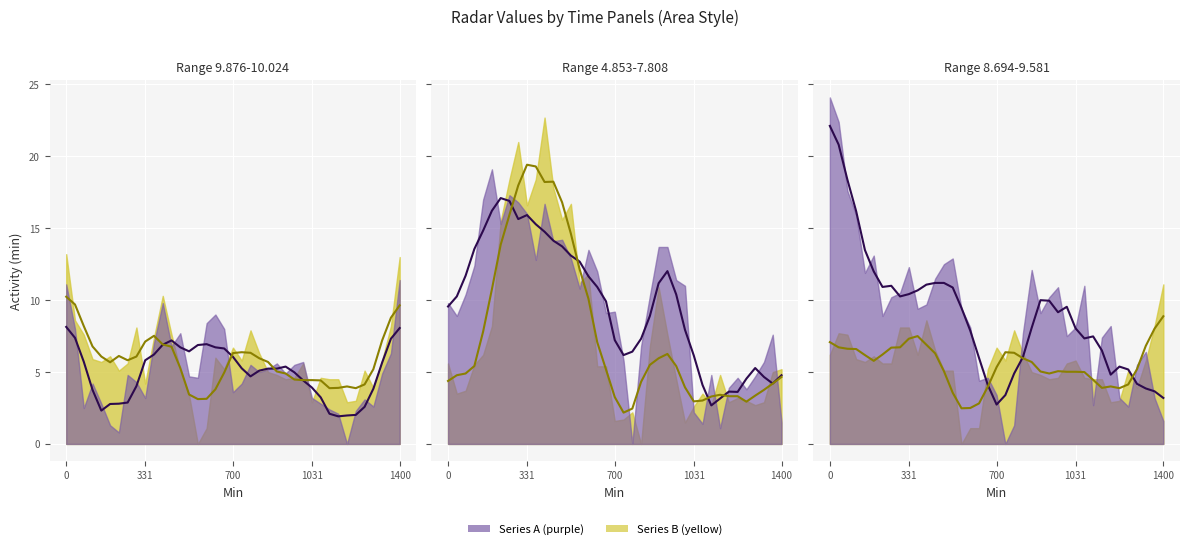

What is the difference between the maximum and minimum values in the 7.808 smooth series?

17.2